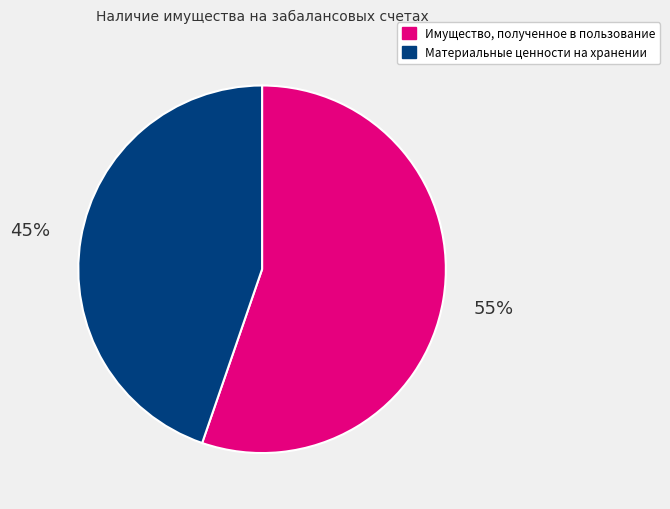

Do Материальные ценности на хранении and Имущество, полученное в пользование together represent more than half of the pie?

Yes